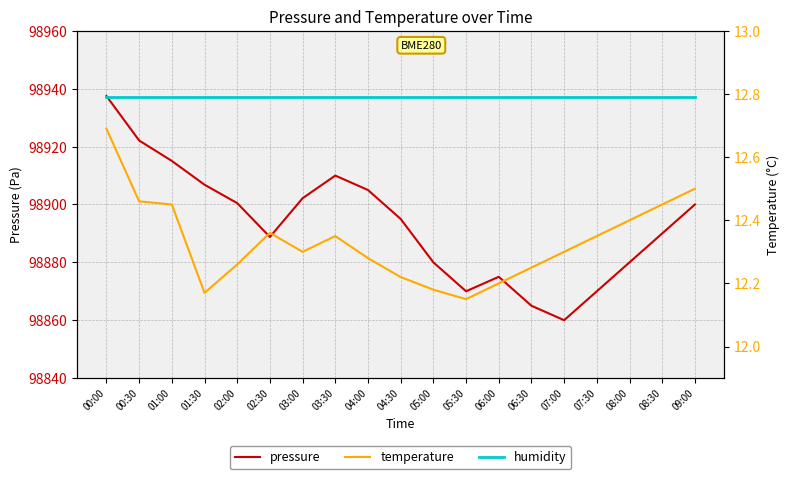

What is the difference between the highest and lowest values at 01:00?

98924.6